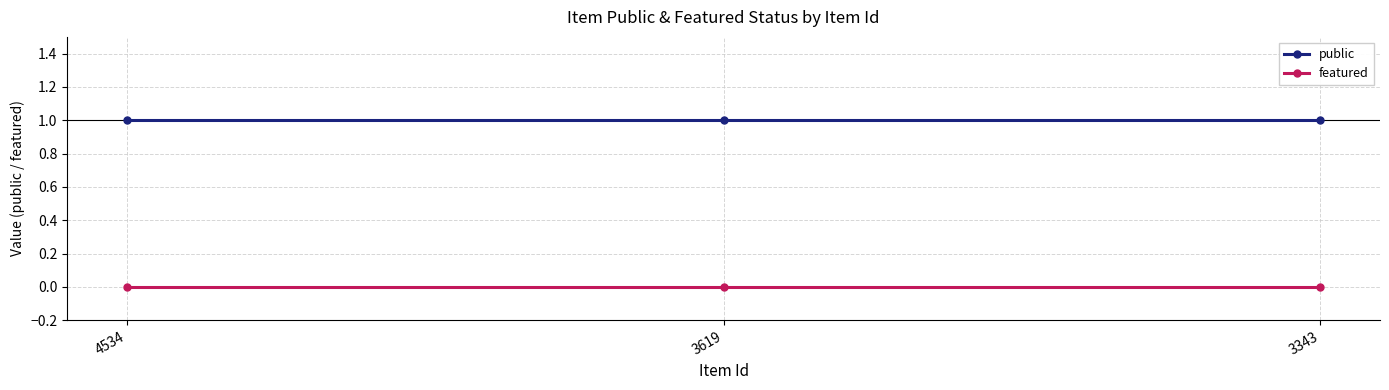

What is the sum of all public values?

3